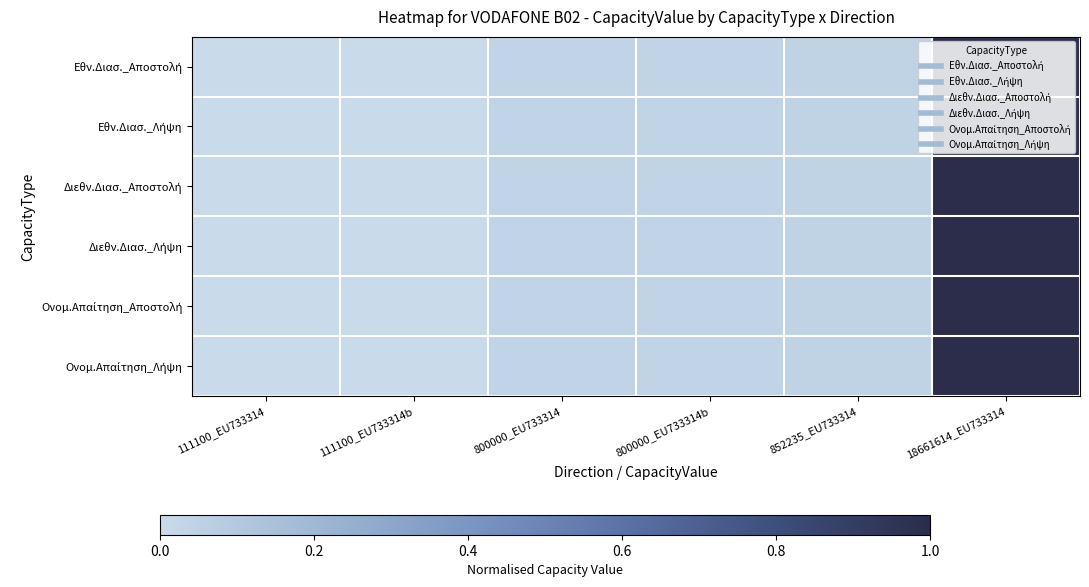

At 800000_EU733314, list the series in order from largest to smallest.

Εθν.Διασ._Αποστολή, Εθν.Διασ._Λήψη, Διεθν.Διασ._Αποστολή, Διεθν.Διασ._Λήψη, Ονομ.Απαίτηση_Αποστολή, Ονομ.Απαίτηση_Λήψη